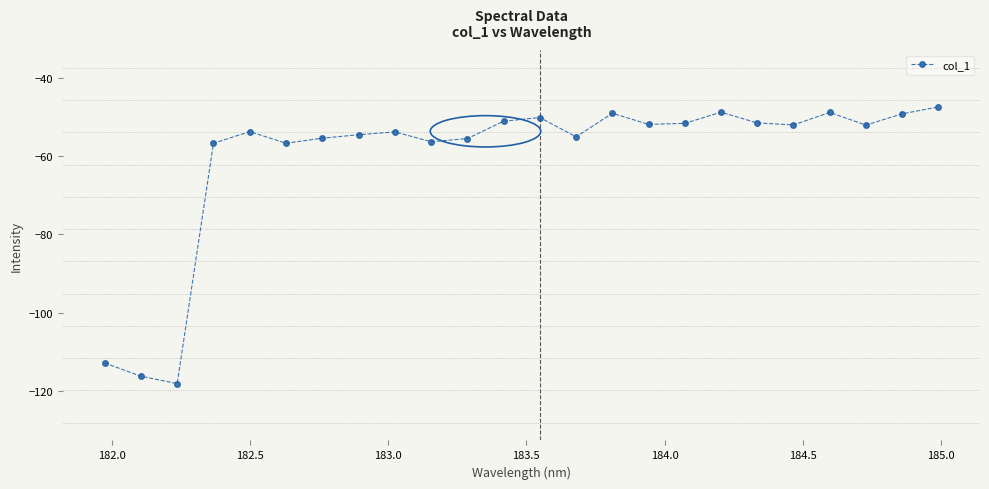

True or false: the data has more than 1 interior local peaks.

True